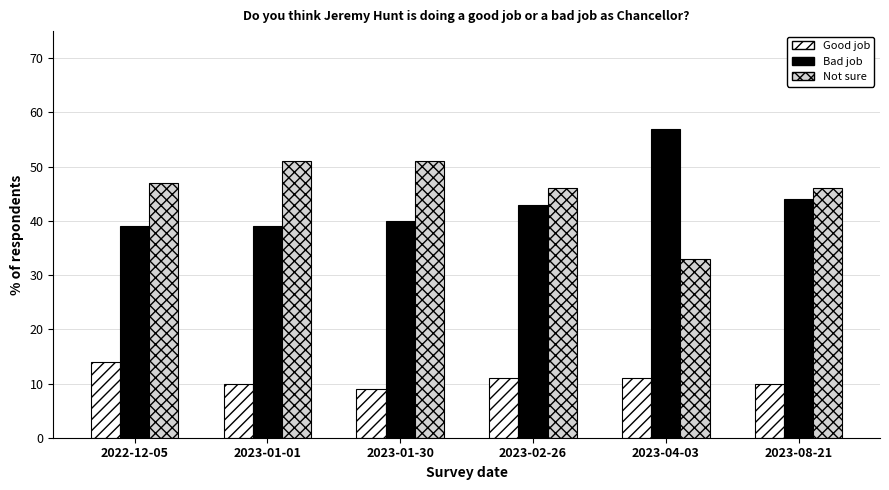

What are all the series names shown in the legend?

Good job, Bad job, Not sure